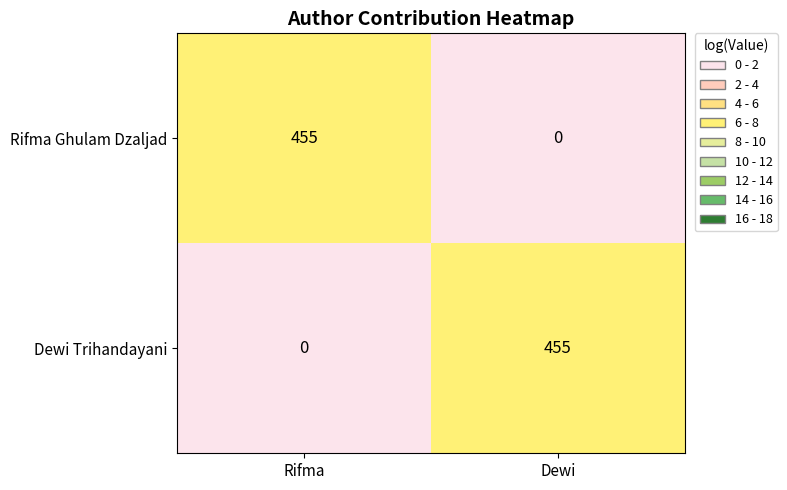

Reading left to right, extract all data points from this chart.

Rifma Ghulam Dzaljad: 455	0
Dewi Trihandayani: 0	455